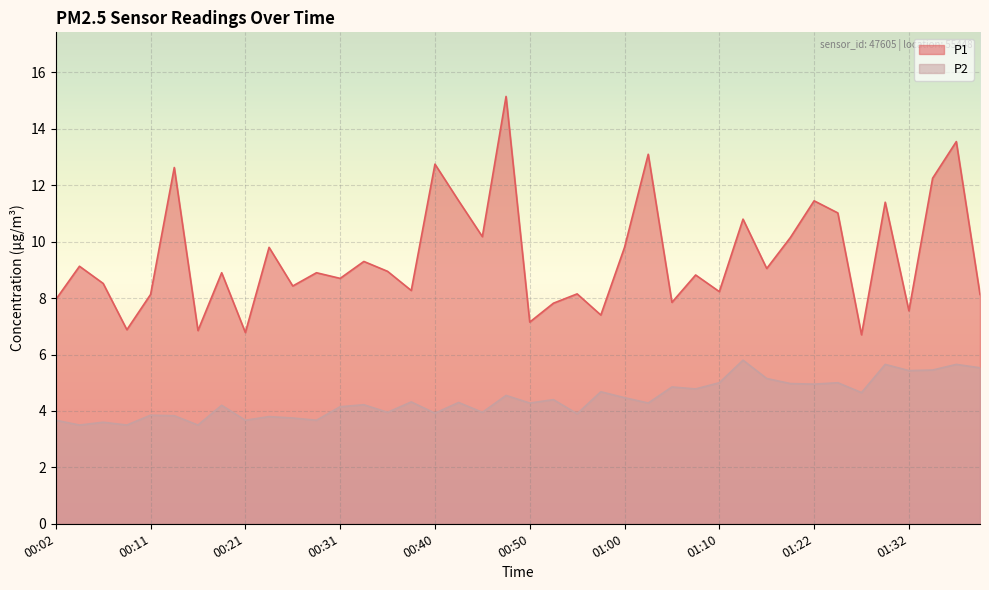

What is the value of the P1 point at the 11th from the left?

8.4